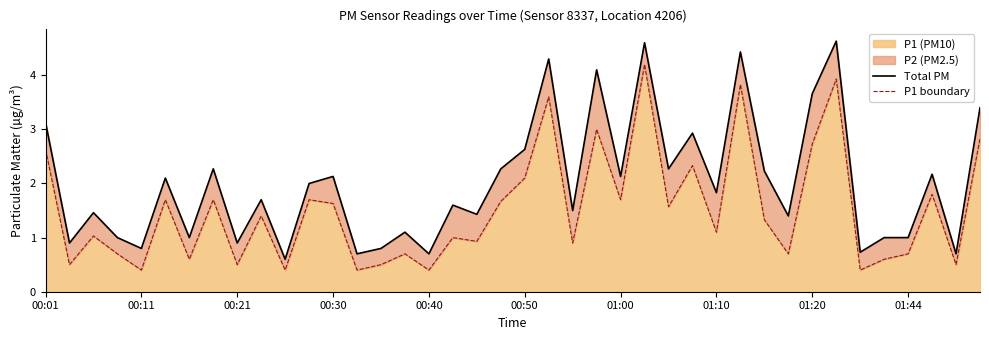

What is the label of the 15th point from the left?

14